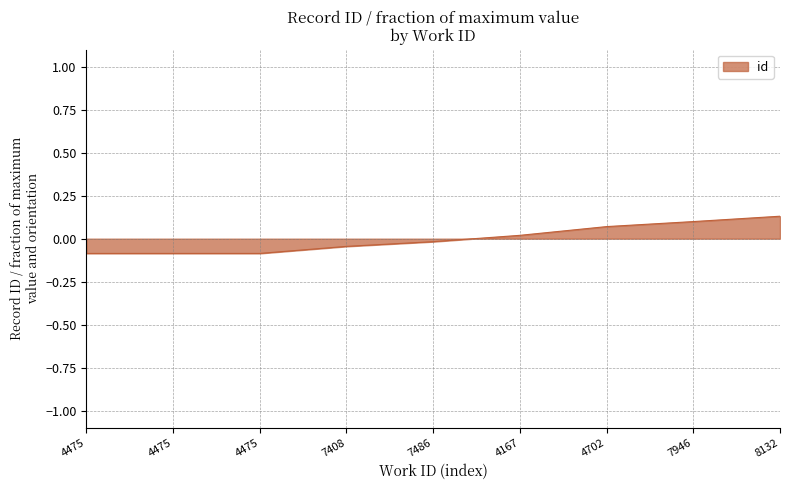

What is the difference between the maximum and minimum values?

0.2